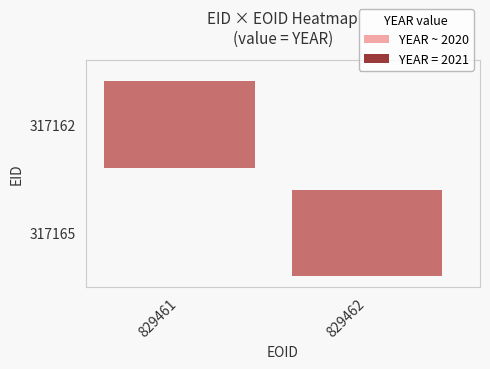

Count the number of data series in this chart.

2